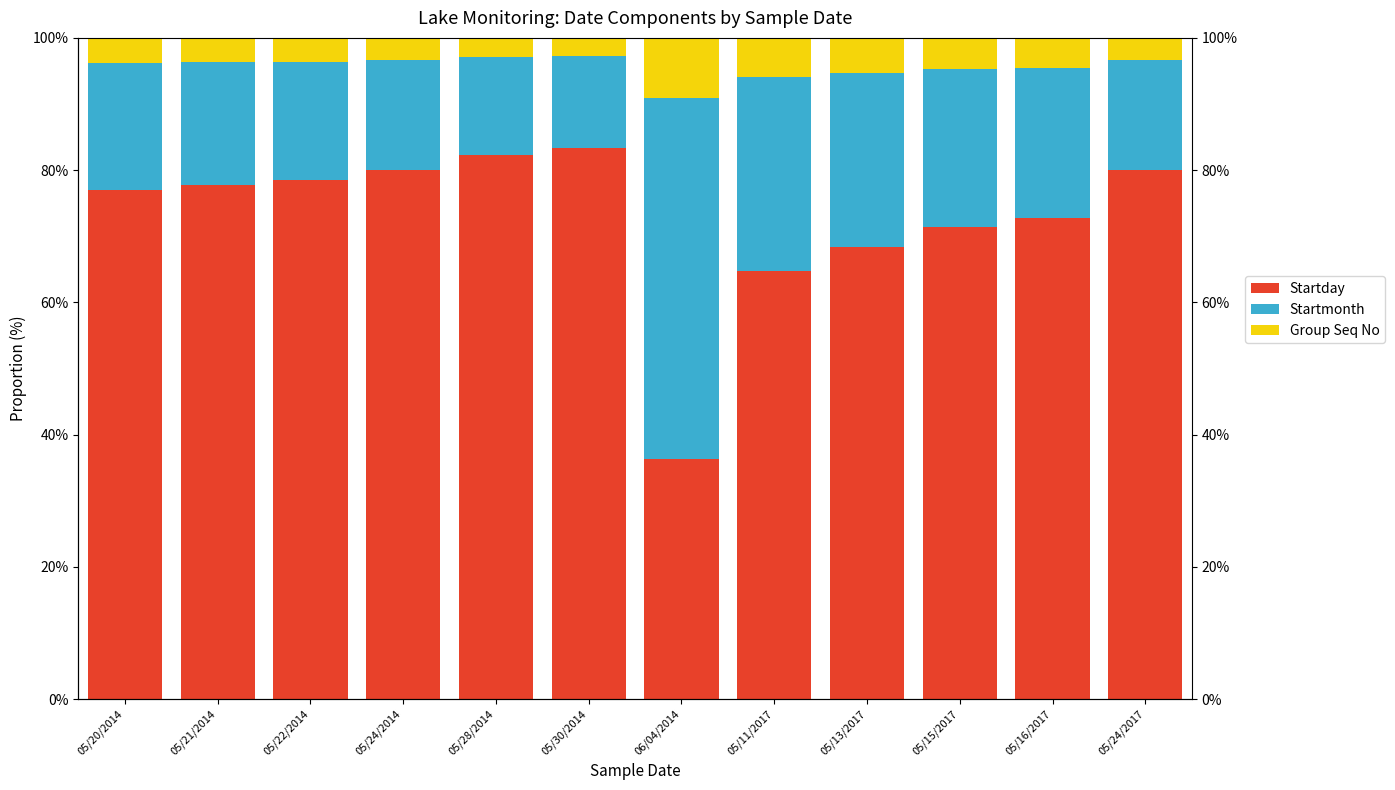

True or false: Group Seq No has a value of 4.5 at 05/16/2017.

True